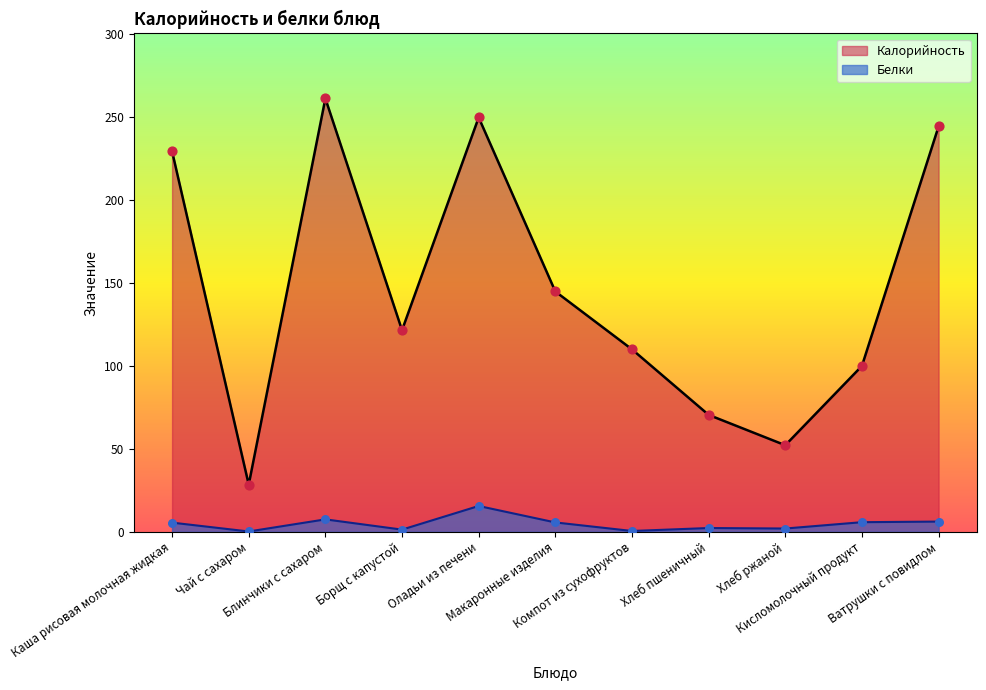

What is the total value across all series at Борщ с капустой?

122.9